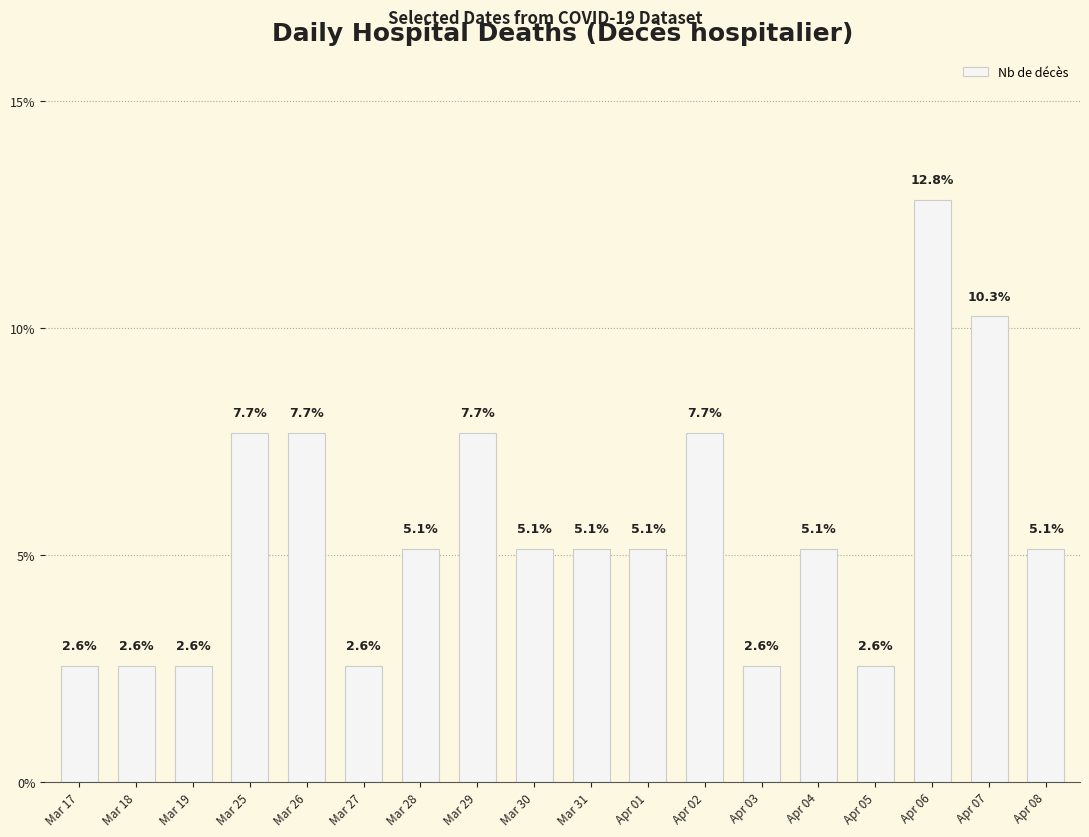

At which label does the data first exceed 5?

Mar 25